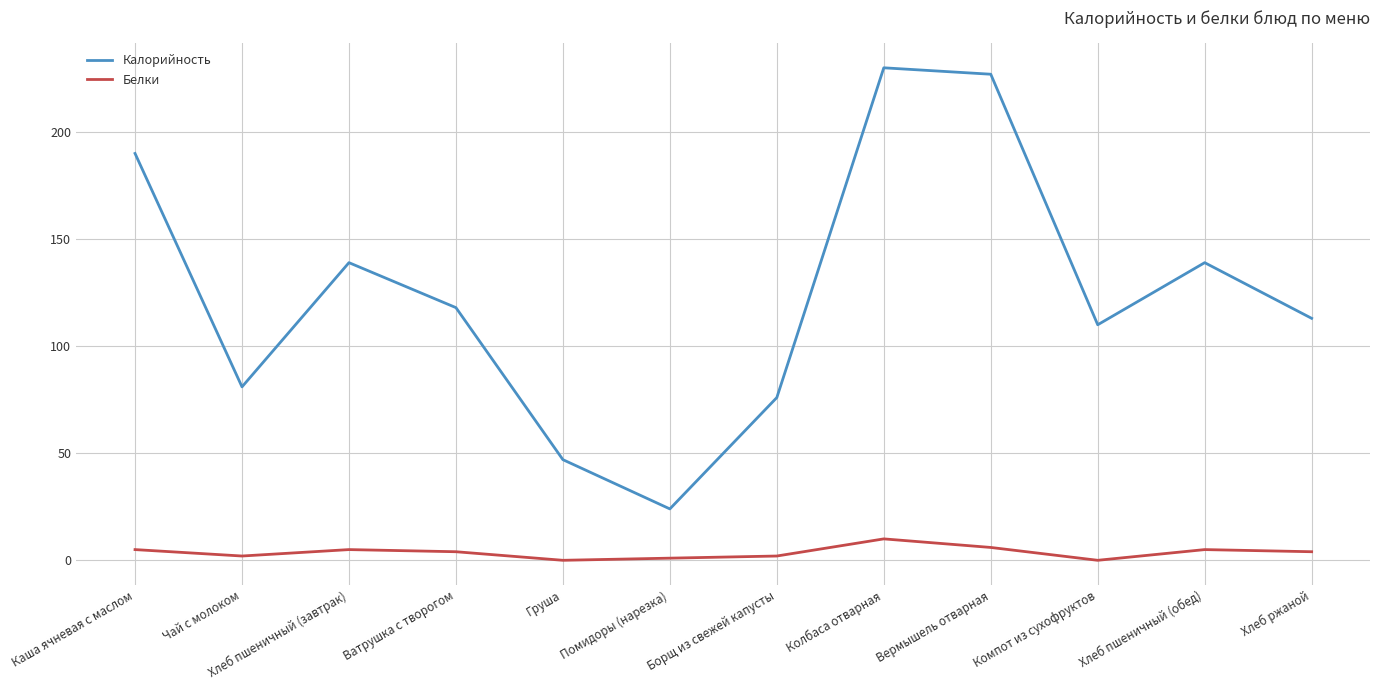

What are all the series names shown in the legend?

Калорийность, Белки